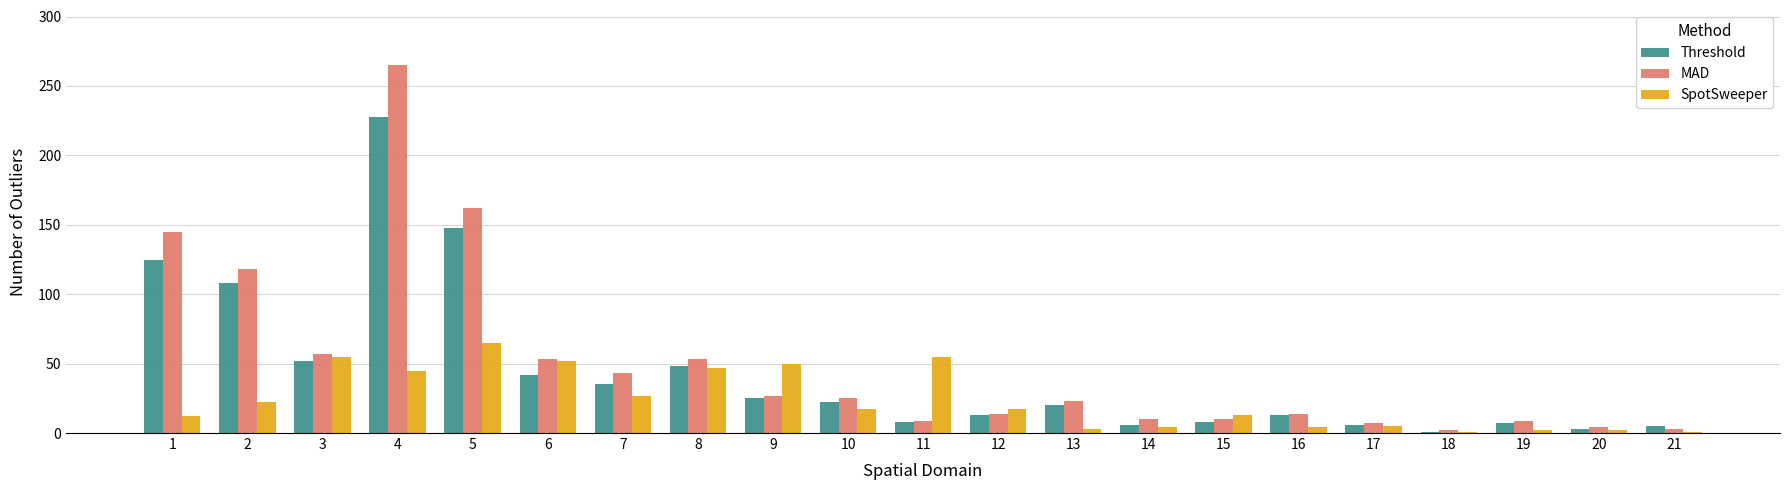

List the series in order of their peak value, lowest first.

SpotSweeper, Threshold, MAD